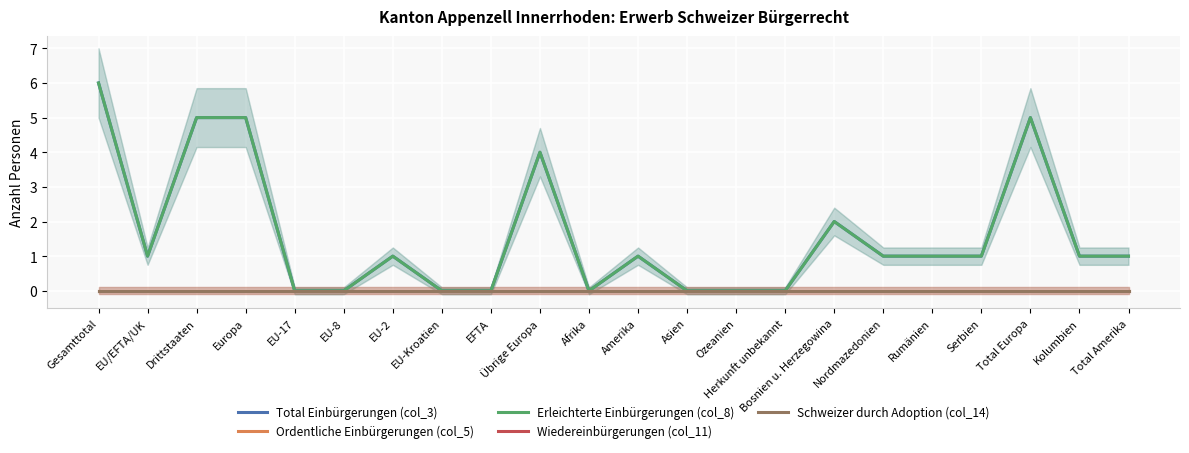

Which series has the widest spread of values?

Total Einbürgerungen (col_3)